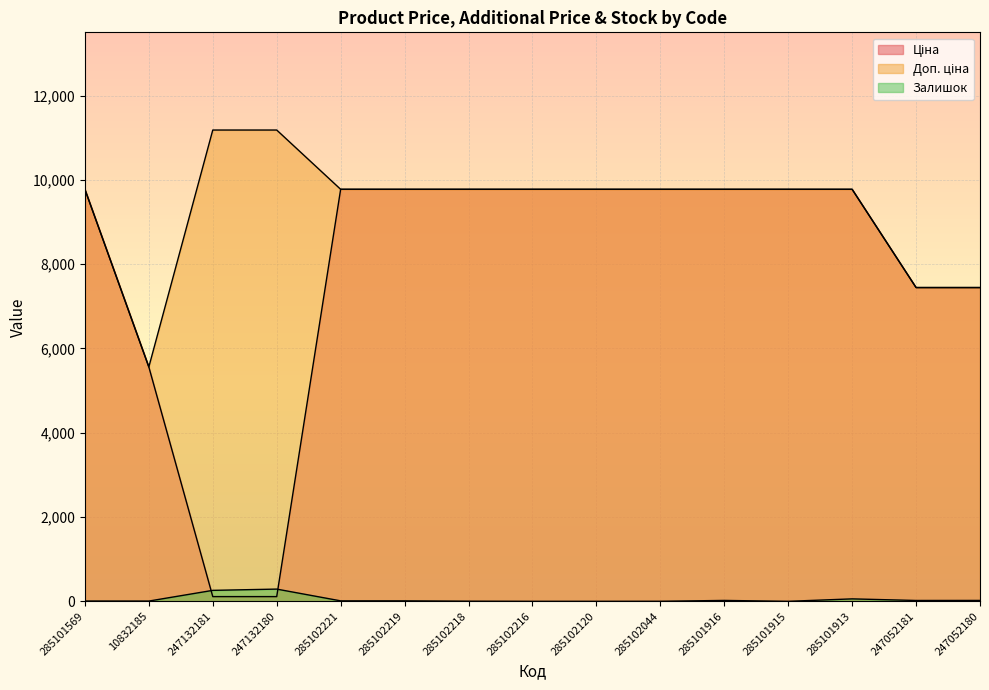

How many lines are shown in the chart?

3